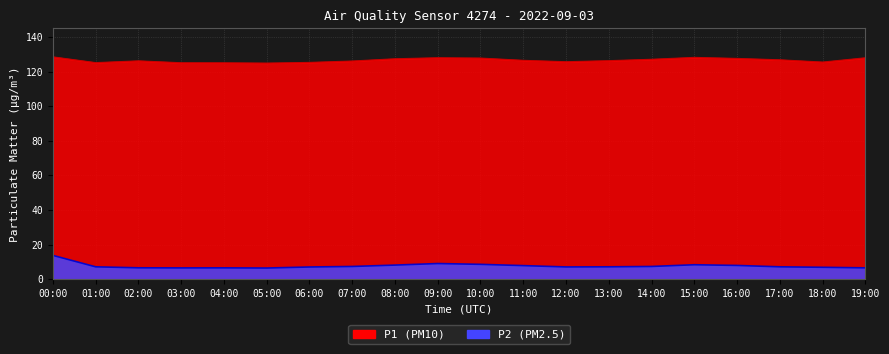

True or false: P1 has a value of 184.7 at 10:00.

False